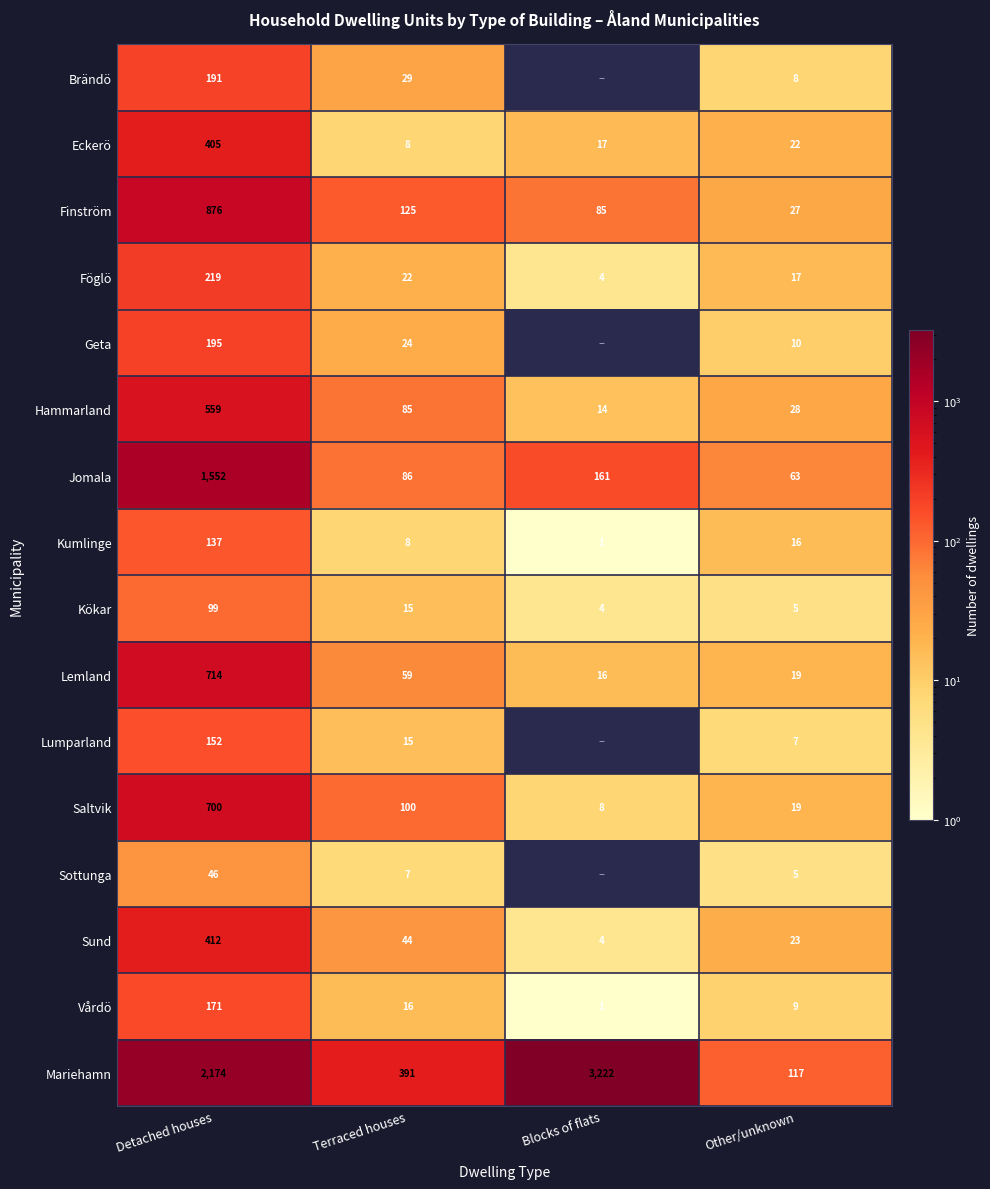

Which has a higher value, Blocks of flats or Detached houses?

Detached houses